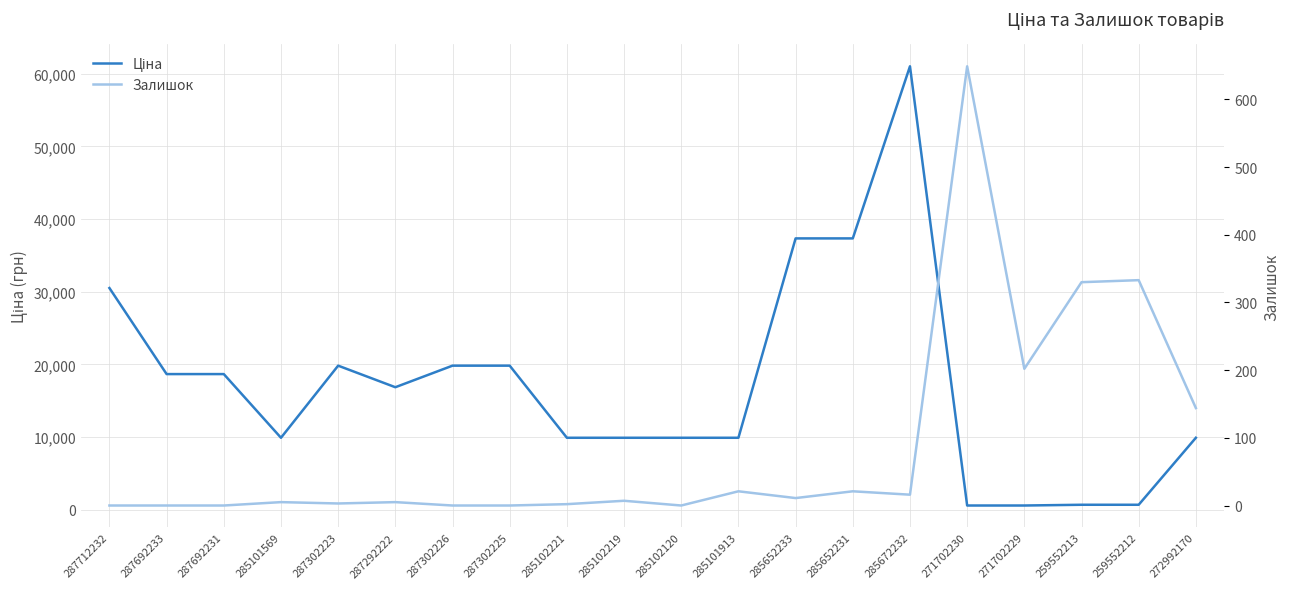

Is this an area chart (filled region under the line)?

No